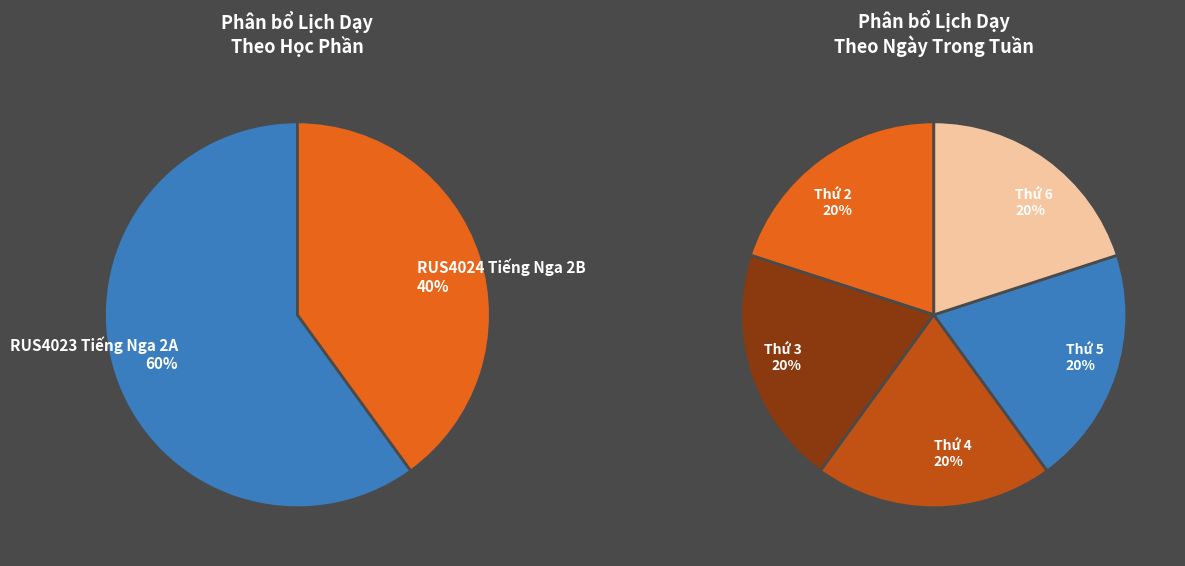

What is the smallest slice in the pie chart?

RUS4024 Tiếng Nga 2B